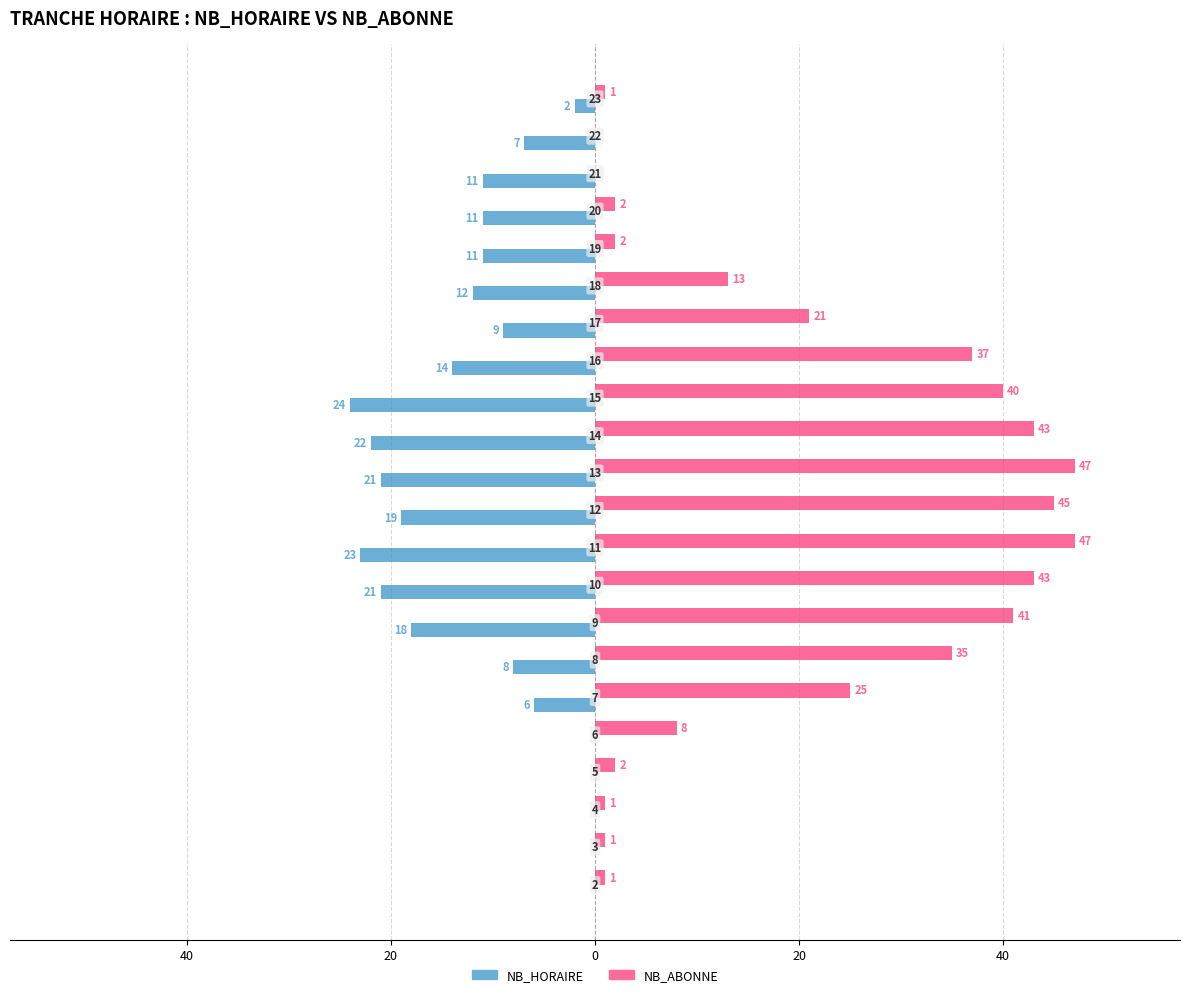

What are all the series names shown in the legend?

NB_HORAIRE, NB_ABONNE